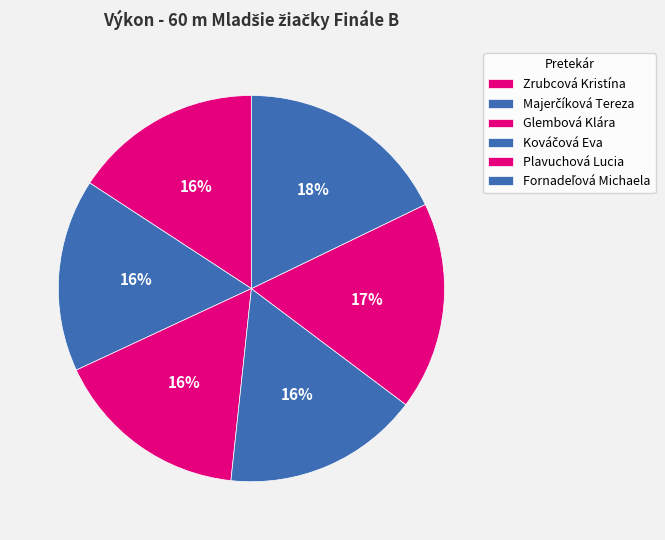

What is the change in value from Zrubcová Kristína to Kováčová Eva?

+0.4